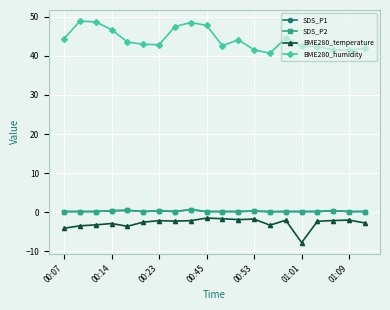

Which series has the largest total across all categories?

BME280_humidity